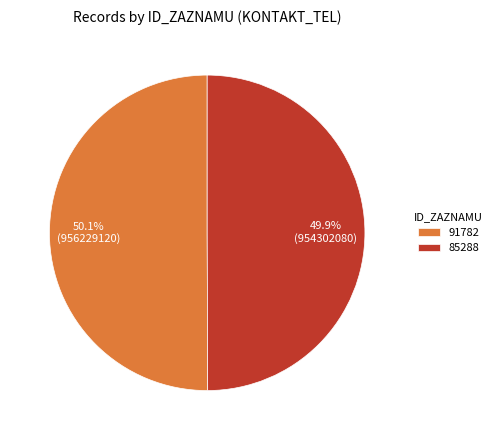

Is there a majority slice in this chart?

Yes